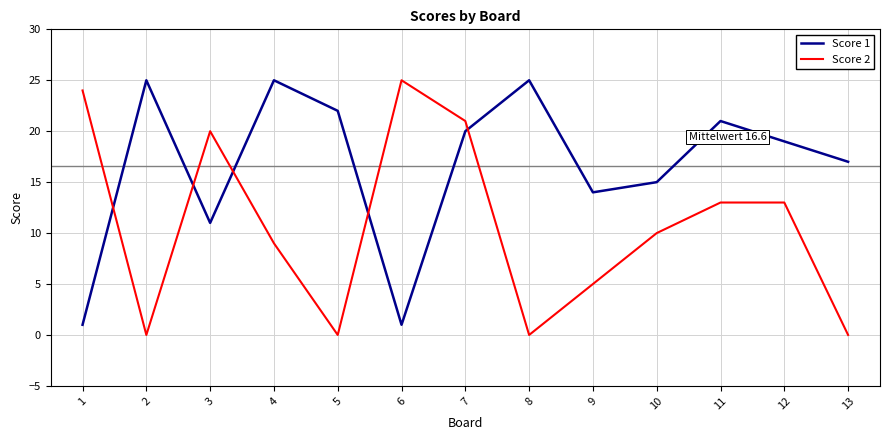

In Score 1, how many points are lower than both neighbors (excluding endpoints)?

3